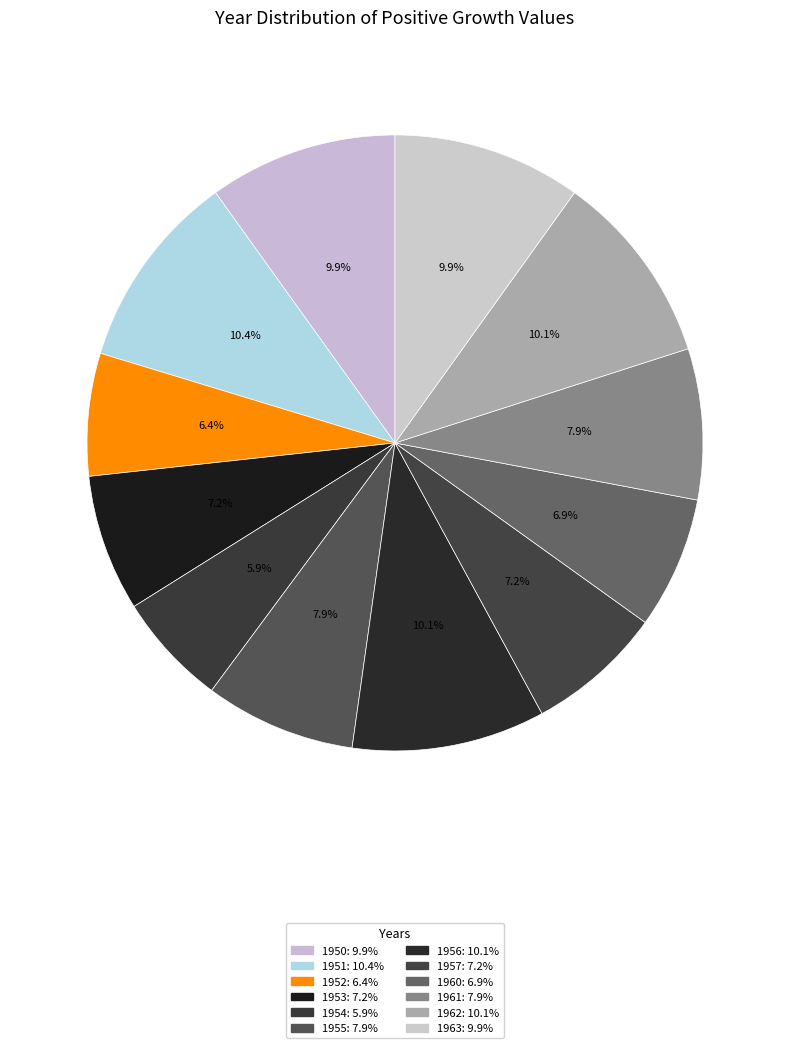

To the nearest percent, what is the average slice percentage?

8%